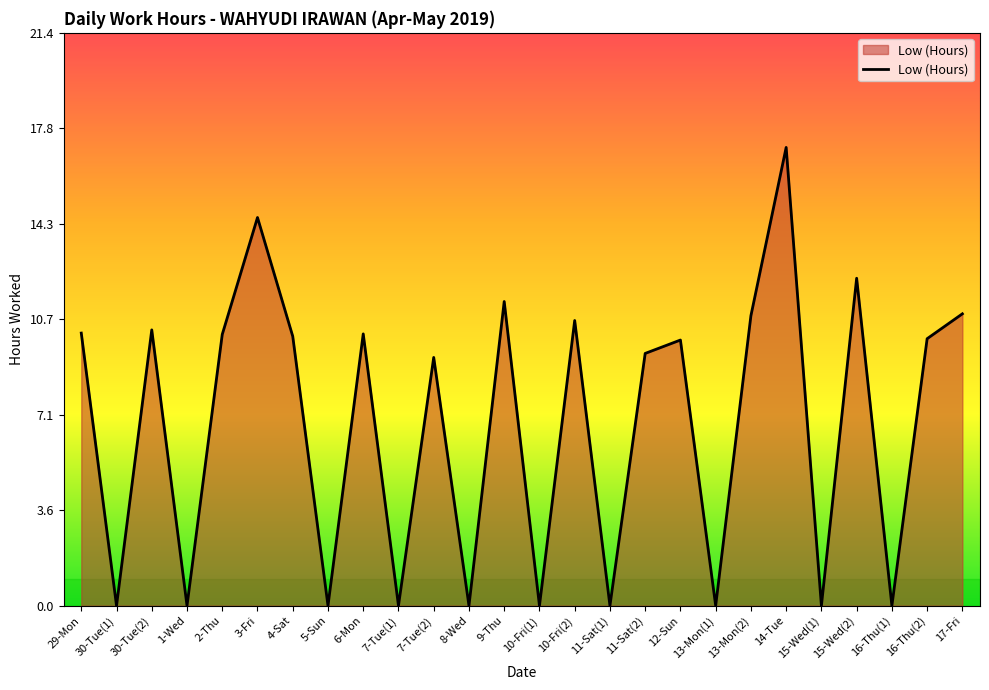

What position from the left is 29-Mon?

1